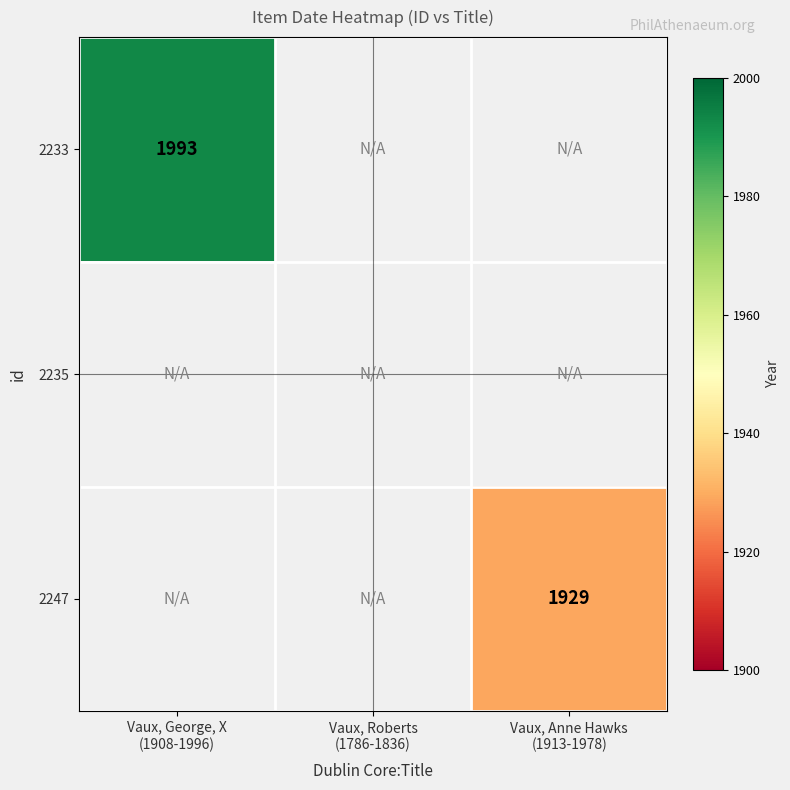

What is the greatest value displayed?

1993.0